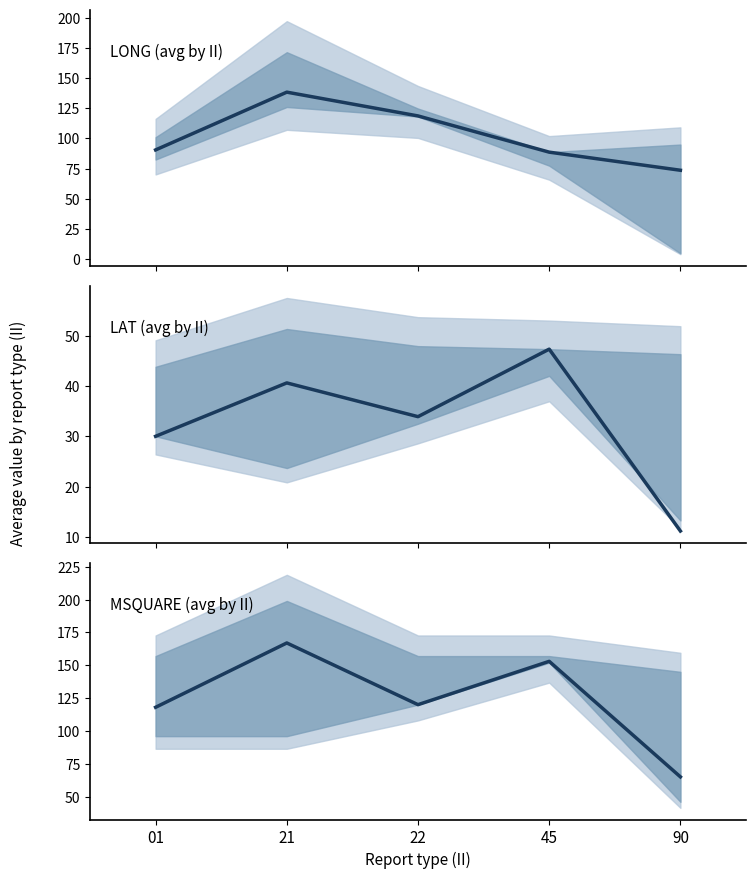

How many interior local valleys does the MSQUARE (avg by II) series have?

1